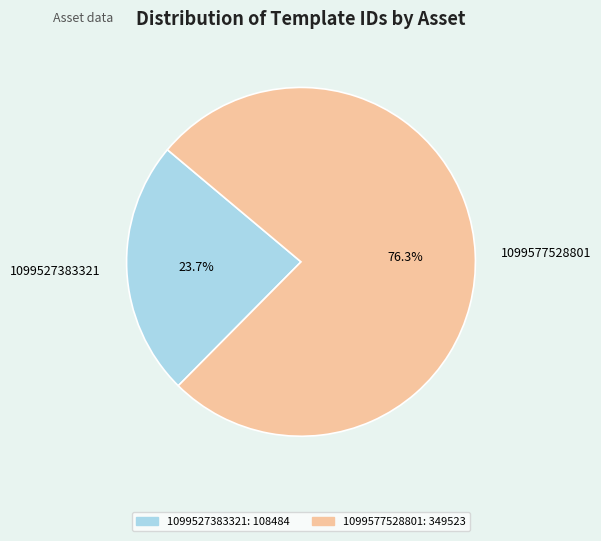

Is there a majority slice in this chart?

Yes